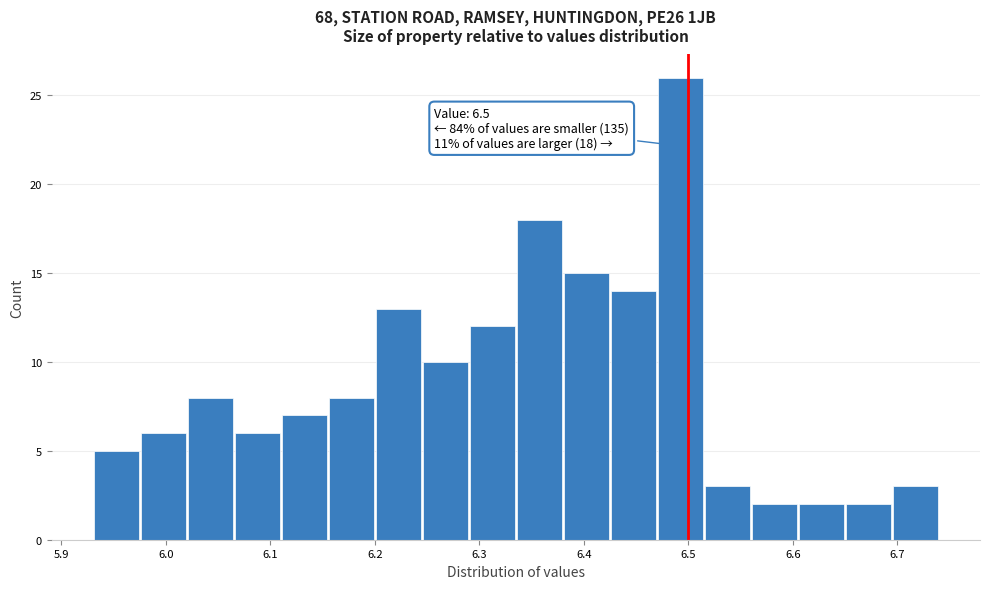

Over which range of the x-axis is the bar tallest?

6.470 to 6.515